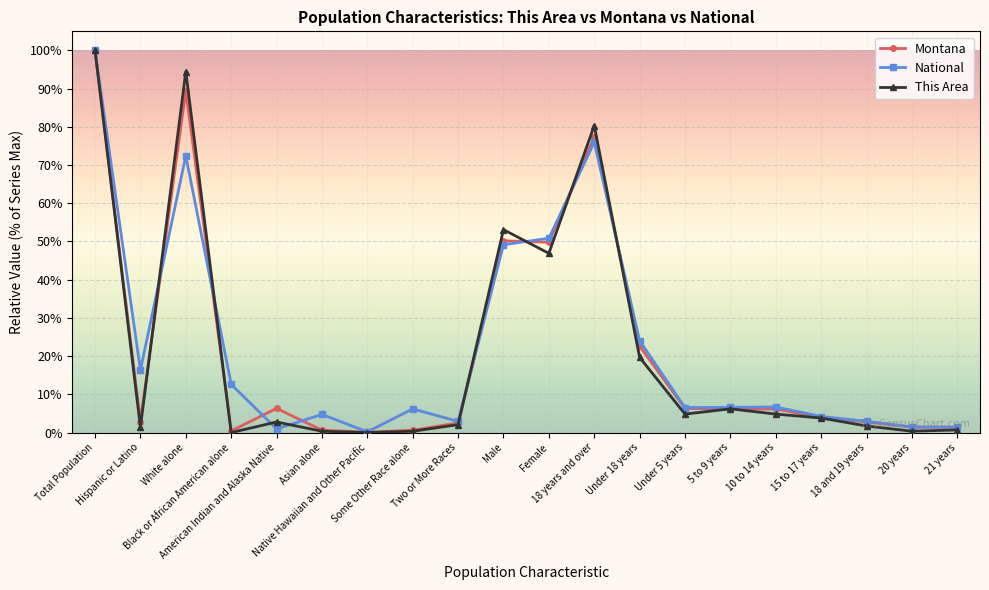

Where does the This Area series first go above 3?

Total Population